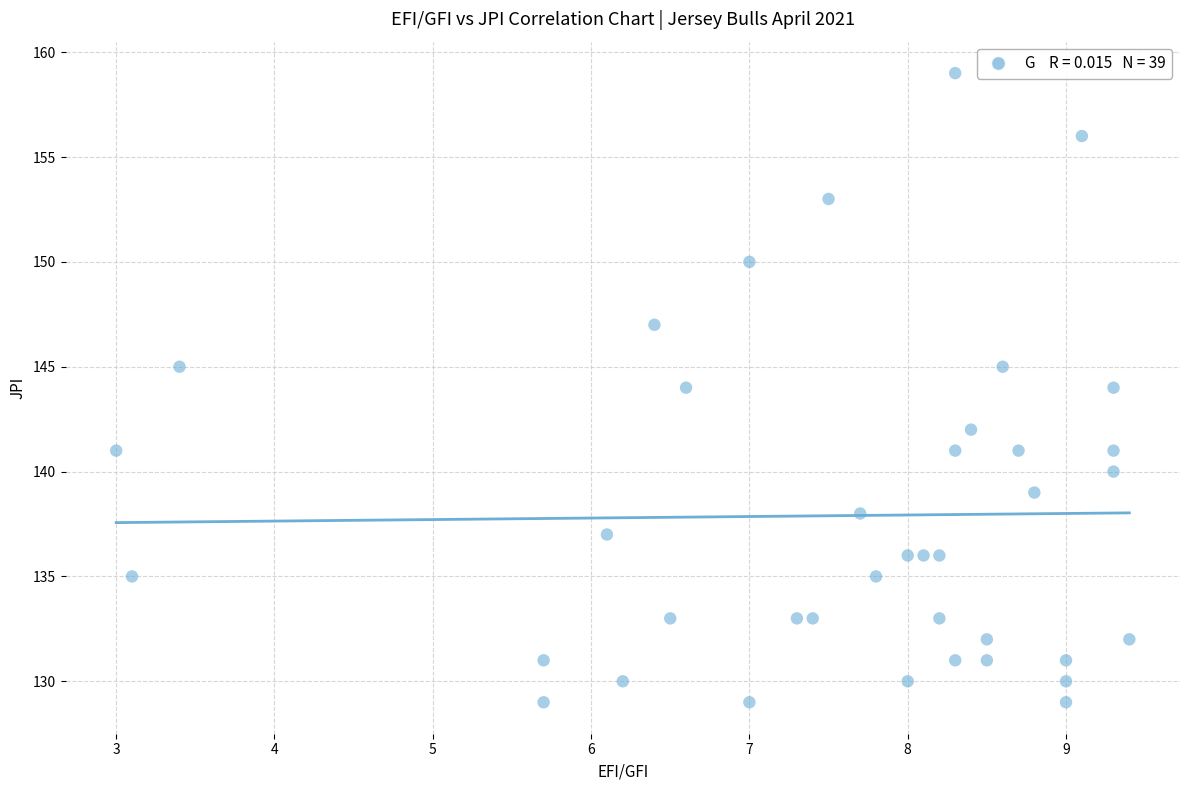

What is the range of Y values (max minus min)?

30